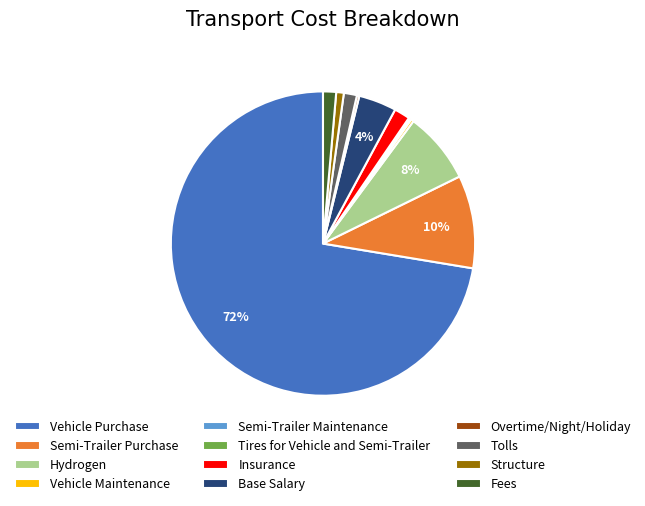

To the nearest percent, what is the difference between the Hydrogen and Insurance slice percentages?

6%